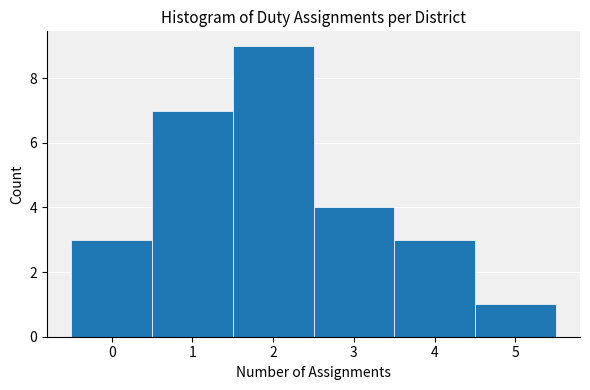

What is the height of the bar covering 0.5 to 1.5 on the x-axis? The values are not printed on the chart, so give them approximately, as read against the axis.

7